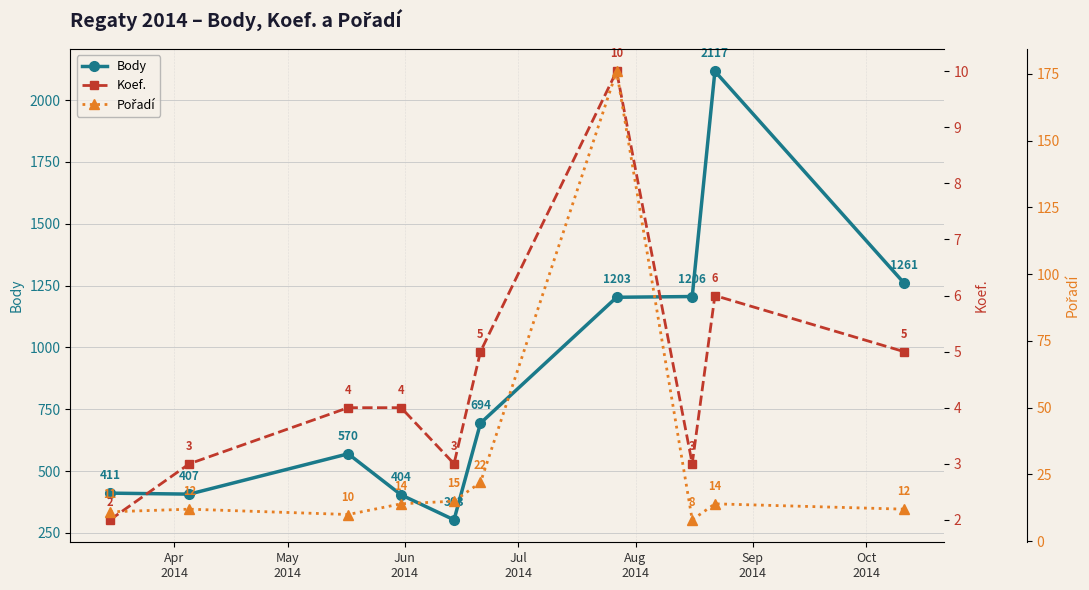

In Body, how many points are lower than both neighbors (excluding endpoints)?

2